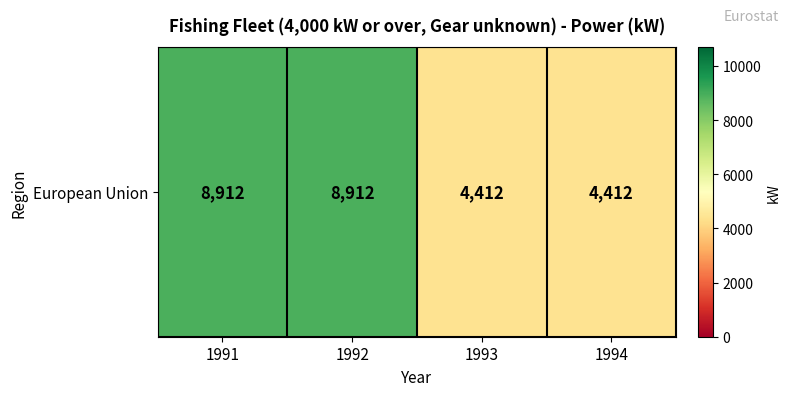

Reading left to right, extract all data points from this chart.

8912	8912	4412	4412